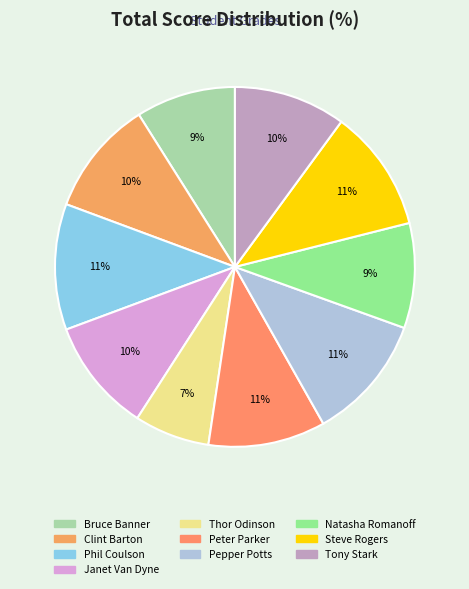

Does Pepper Potts represent more than half of the total?

No